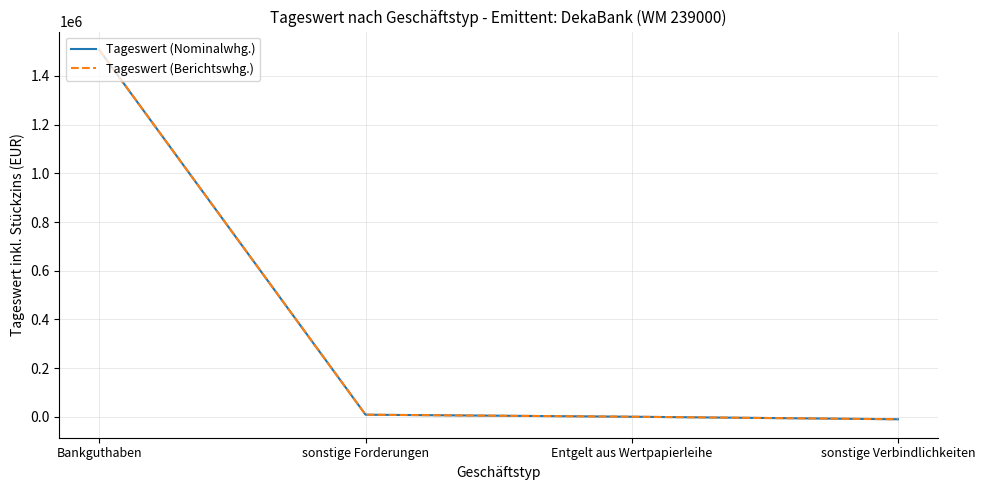

What is the maximum value shown in the chart?

1506637.3